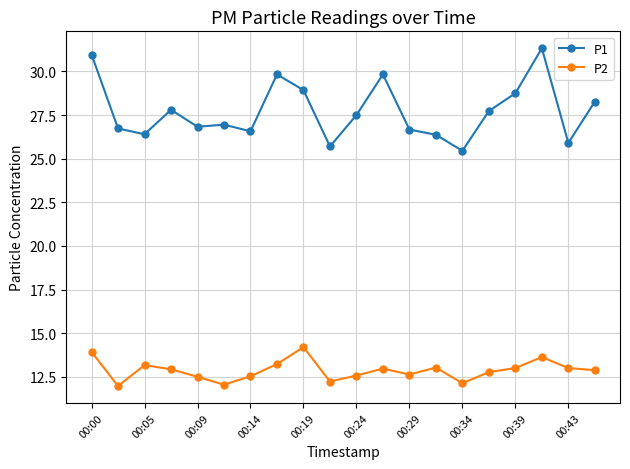

How many series are shown in this chart?

2